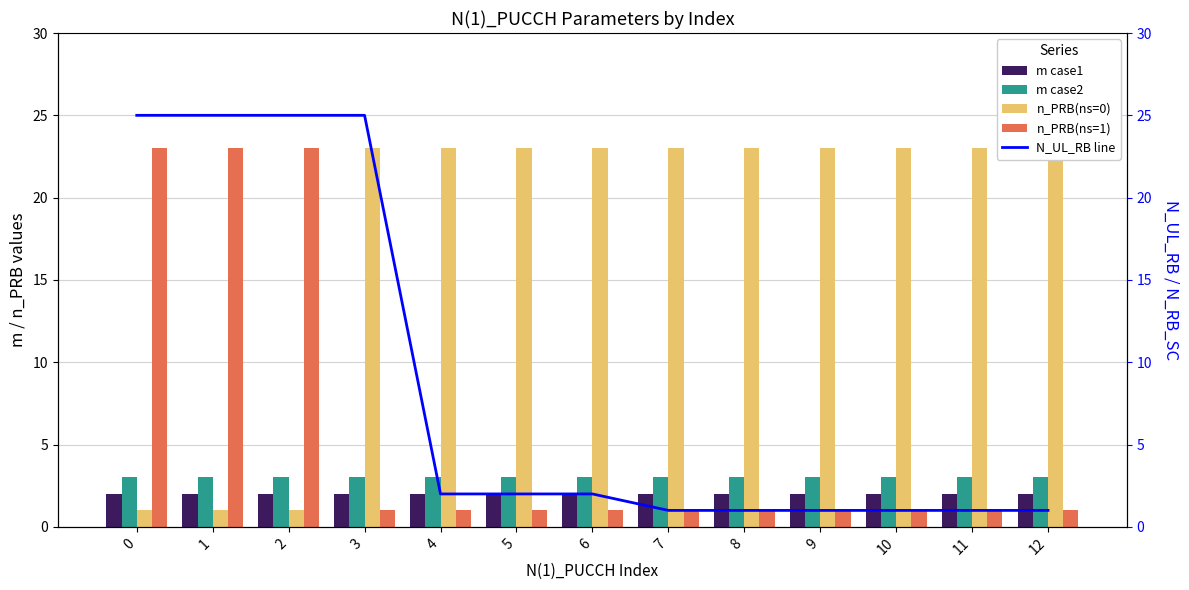

What is the average value of the m case2 series?

3